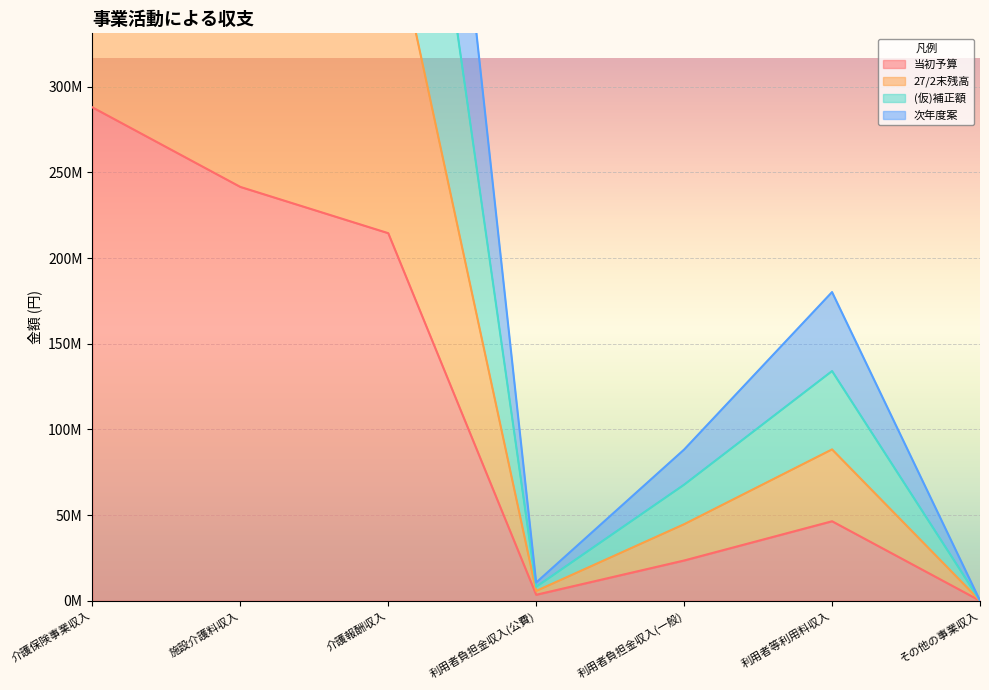

What are all the series names shown in the legend?

当初予算, 27/2末残高, (仮)補正額, 次年度案